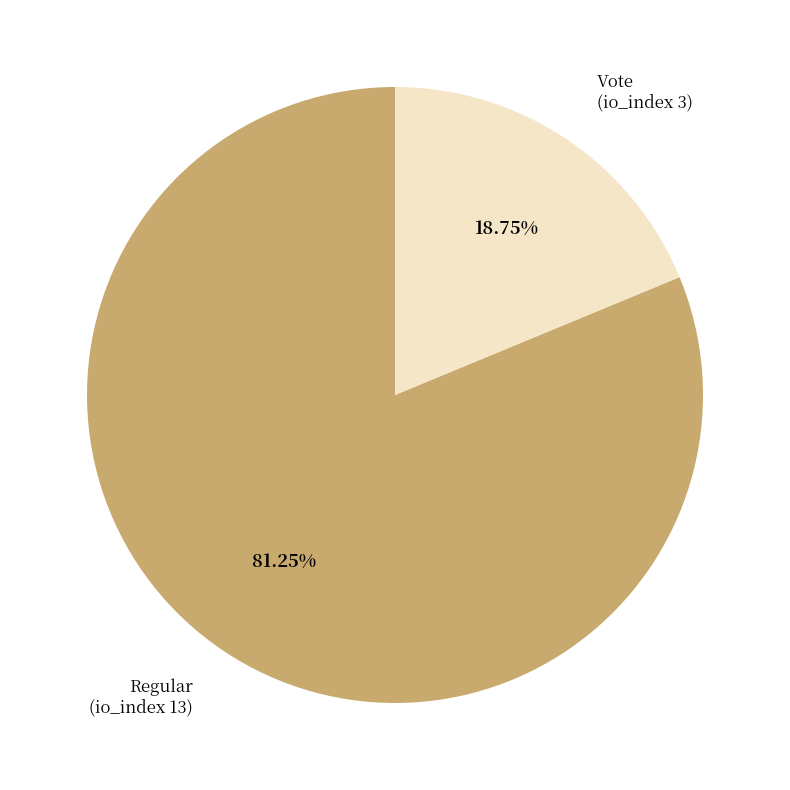

To the nearest percent, what is the average slice percentage?

50%